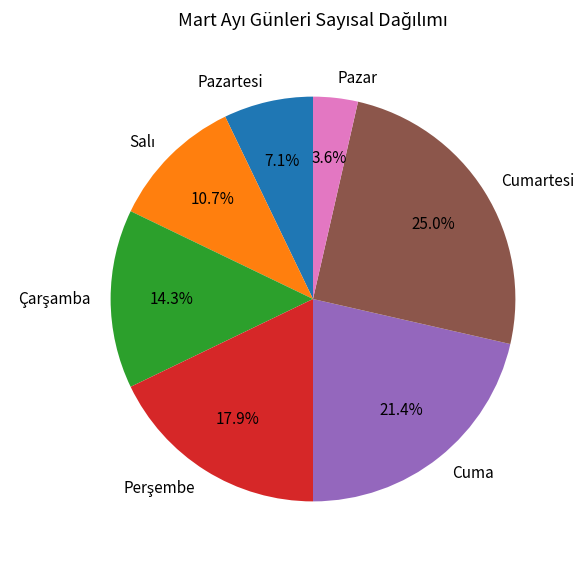

Approximately how many times larger is the value at Pazartesi compared to Cumartesi?

0.3